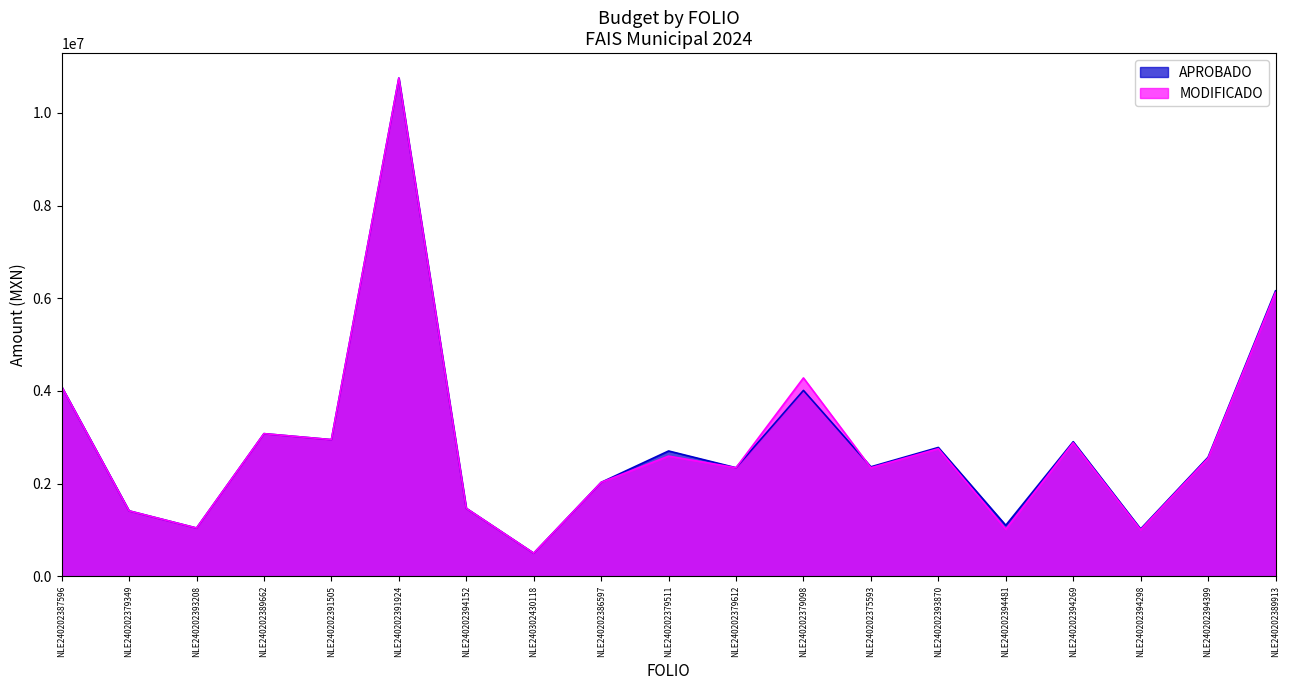

Is the value of APROBADO at NLE240302430118 greater than the value of MODIFICADO at NLE240202394152?

No